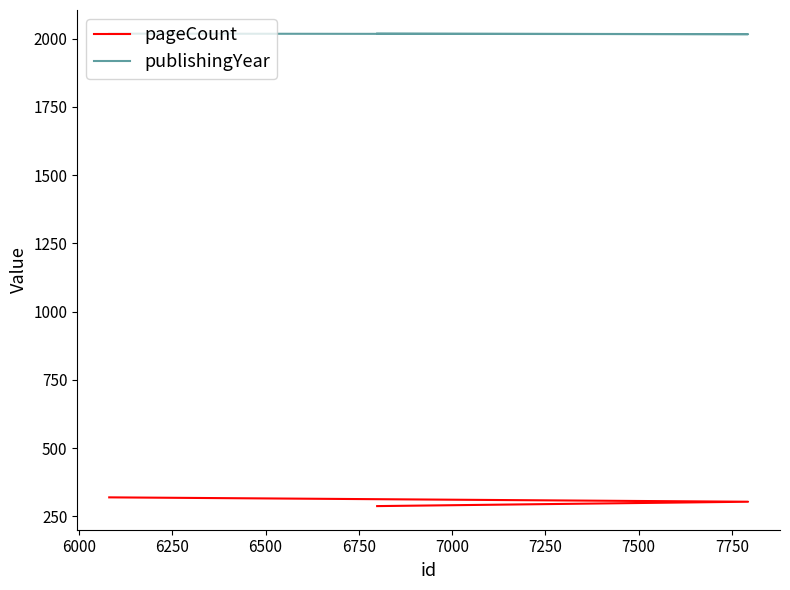

What is the sum of all pageCount values?

912